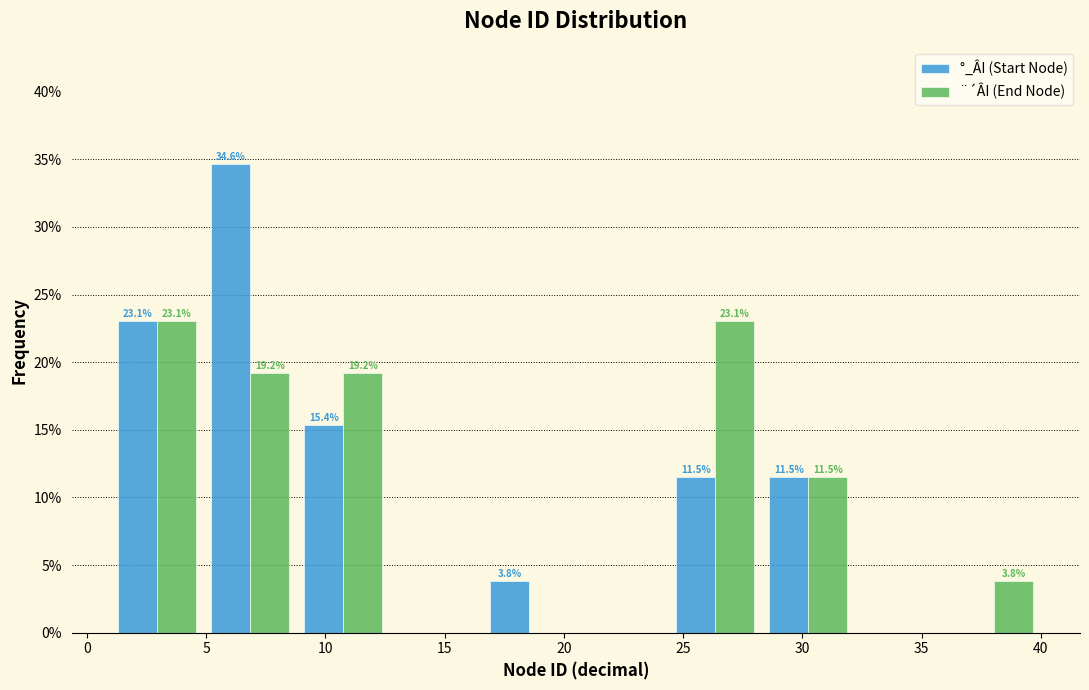

In the °_ÂI (Start Node) series, which range on the x-axis has the tallest bar?

4.9 to 8.8